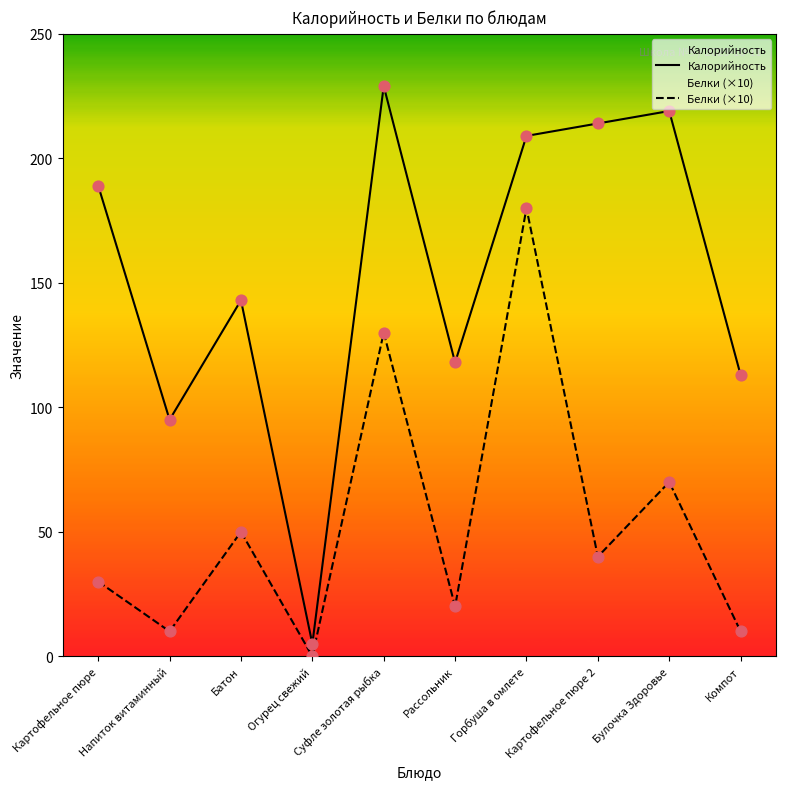

Which series has the largest total across all categories?

Калорийность